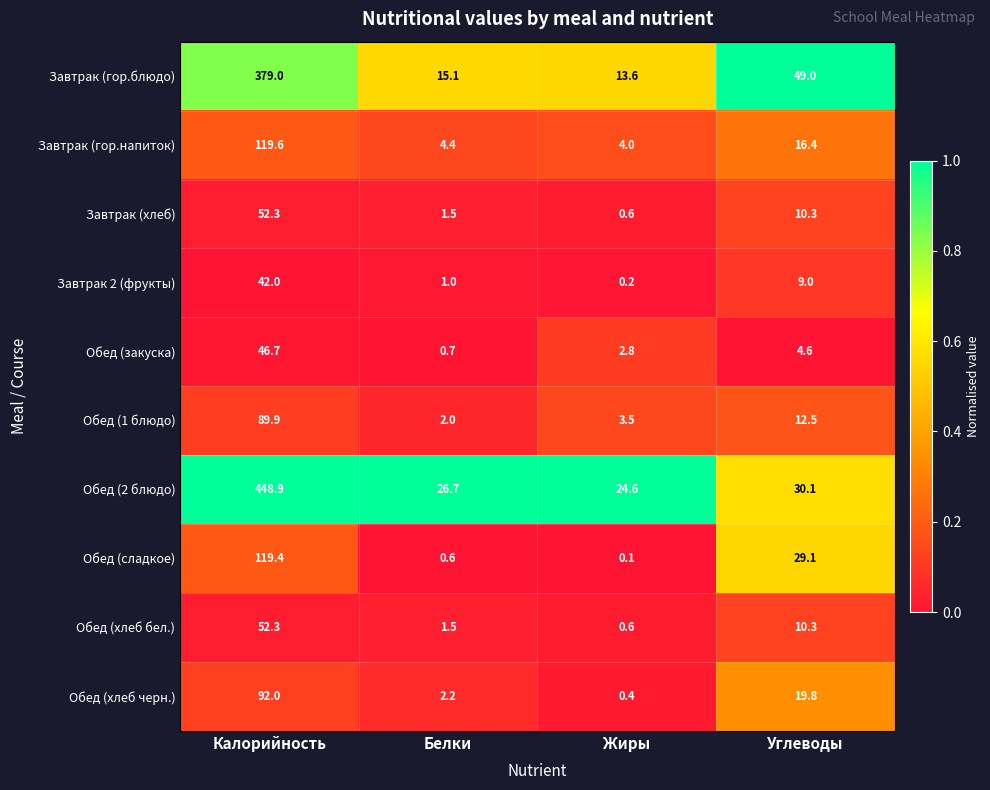

What is the spread (max minus min) of values at Калорийность?

406.9